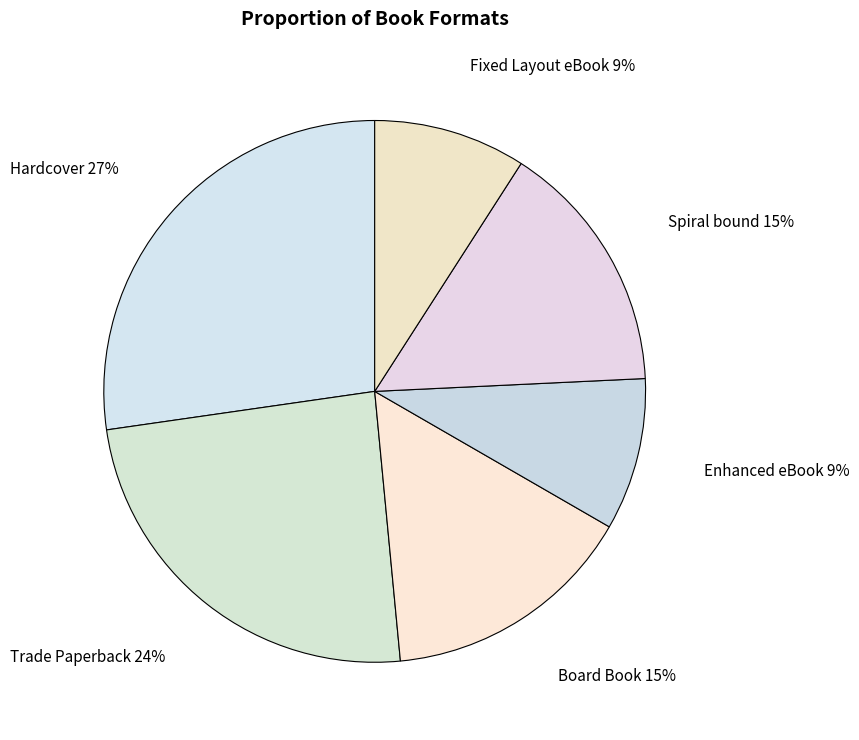

Combined, do Trade Paperback and Enhanced eBook account for over 50%?

No